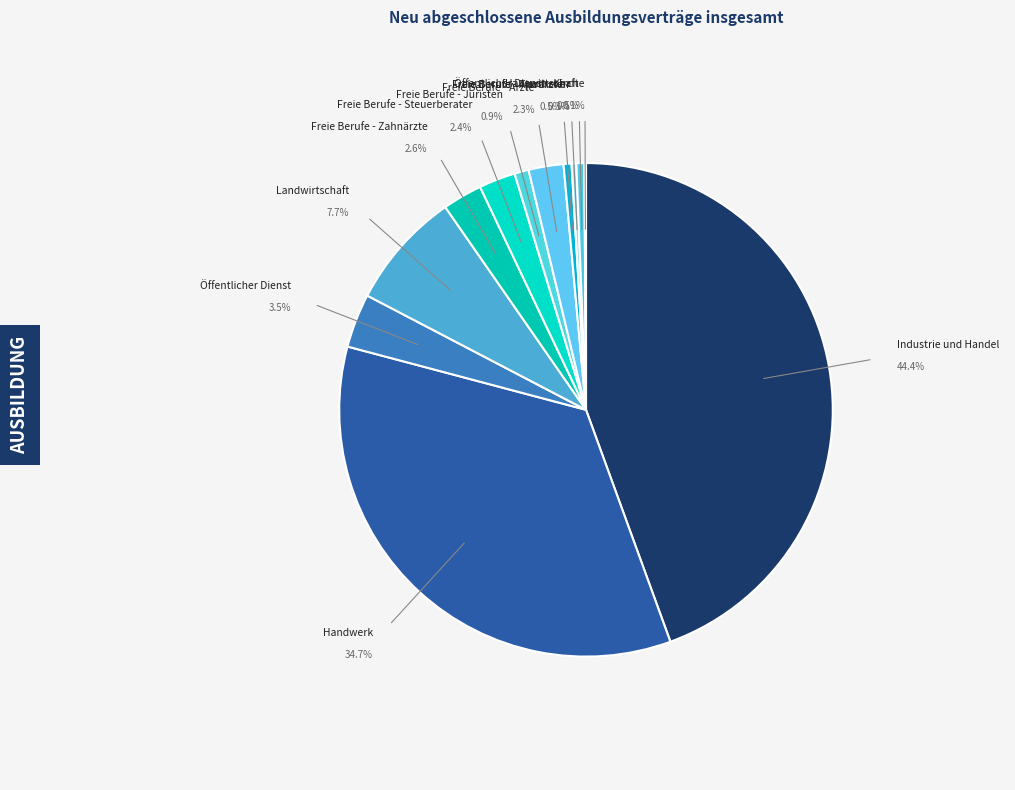

Which category has the biggest portion of the pie?

Industrie und Handel